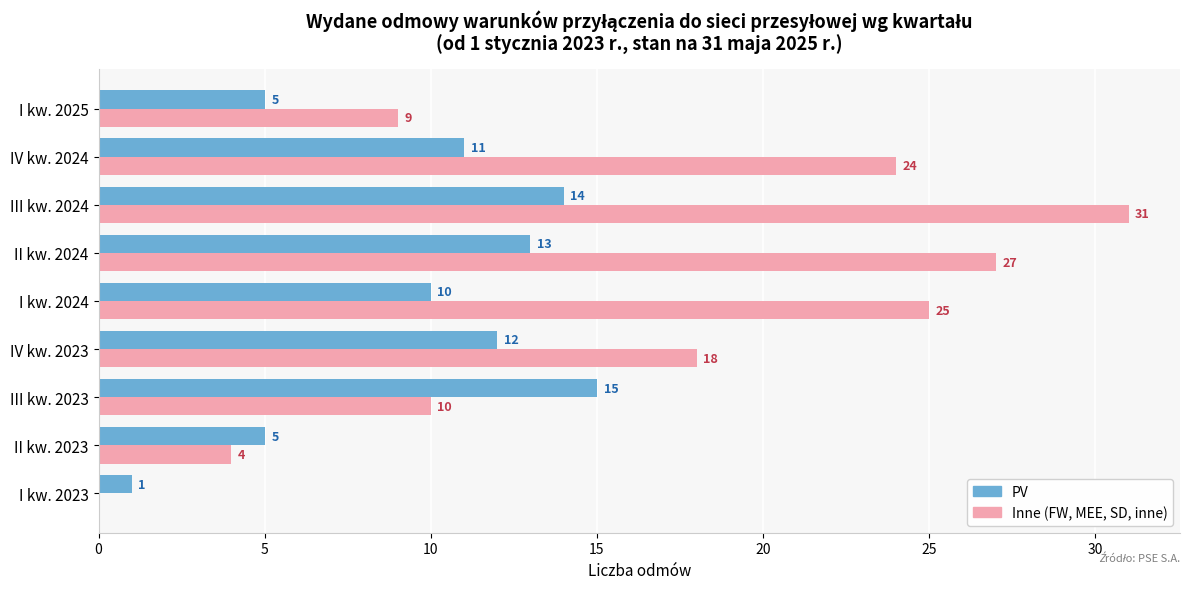

What are all the series names shown in the legend?

PV, Inne (FW, MEE, SD, inne)